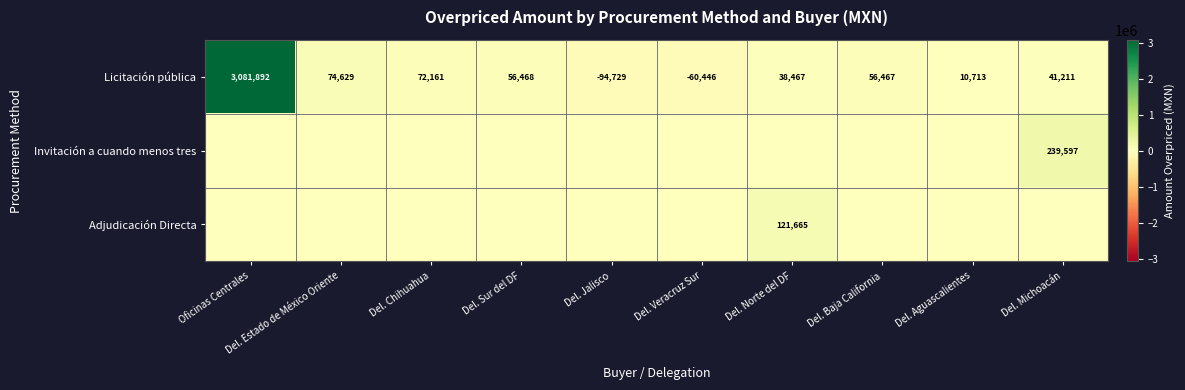

How many data points does each series have?

10